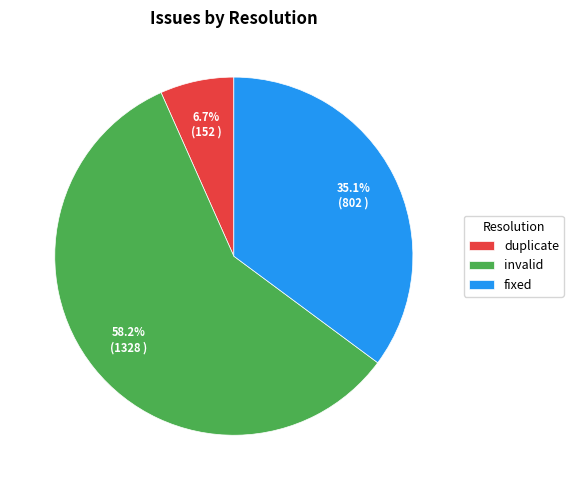

Count the number of slices in the pie.

3